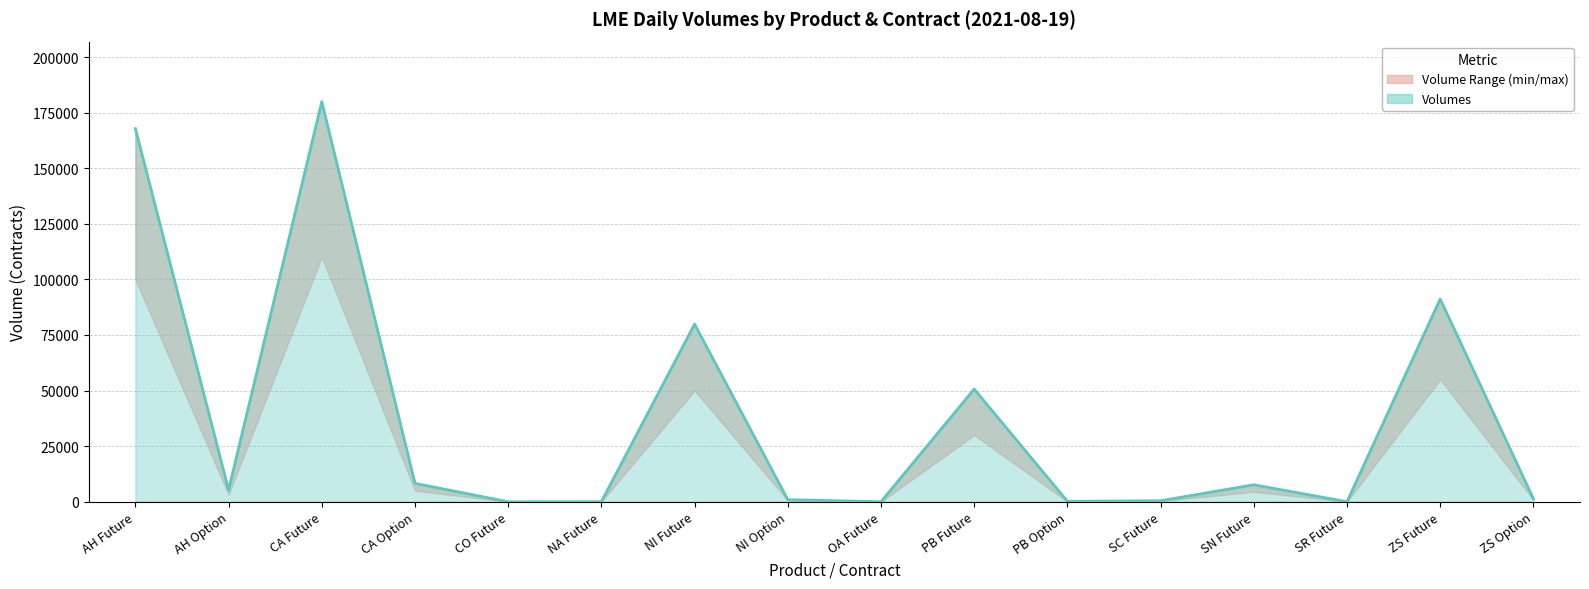

True or false: the data has more than 0 interior local peaks.

True